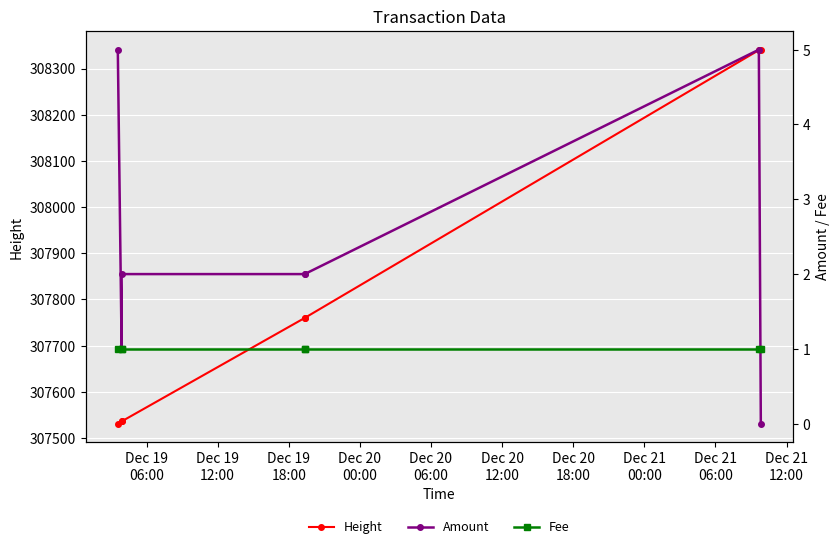

True or false: Amount and Height intersect in this chart.

False